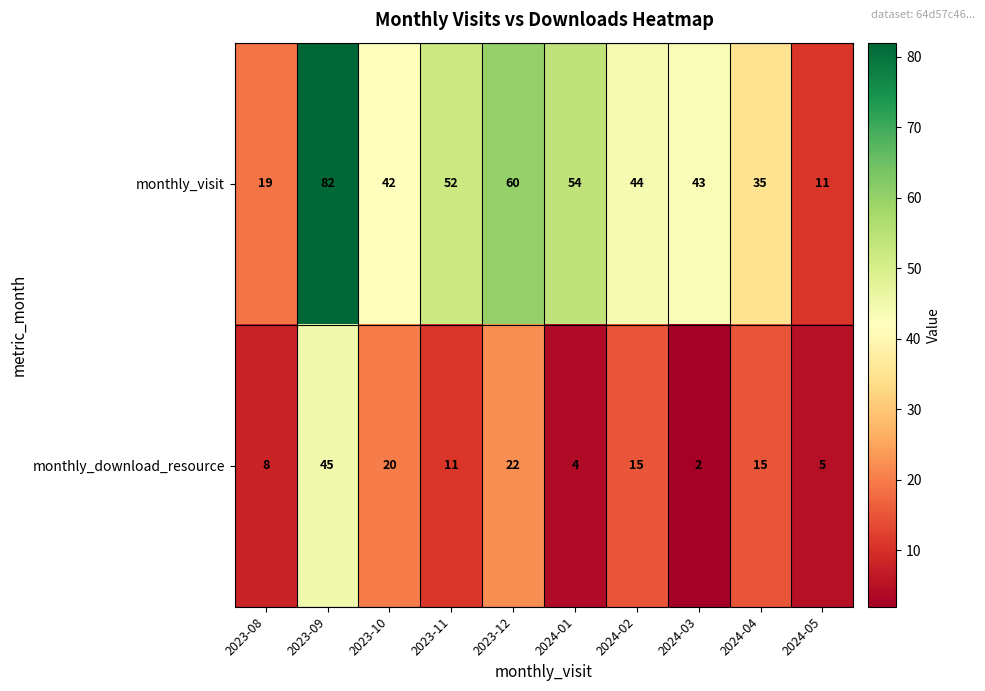

What is the difference between the maximum and minimum values in the monthly_visit series?

71